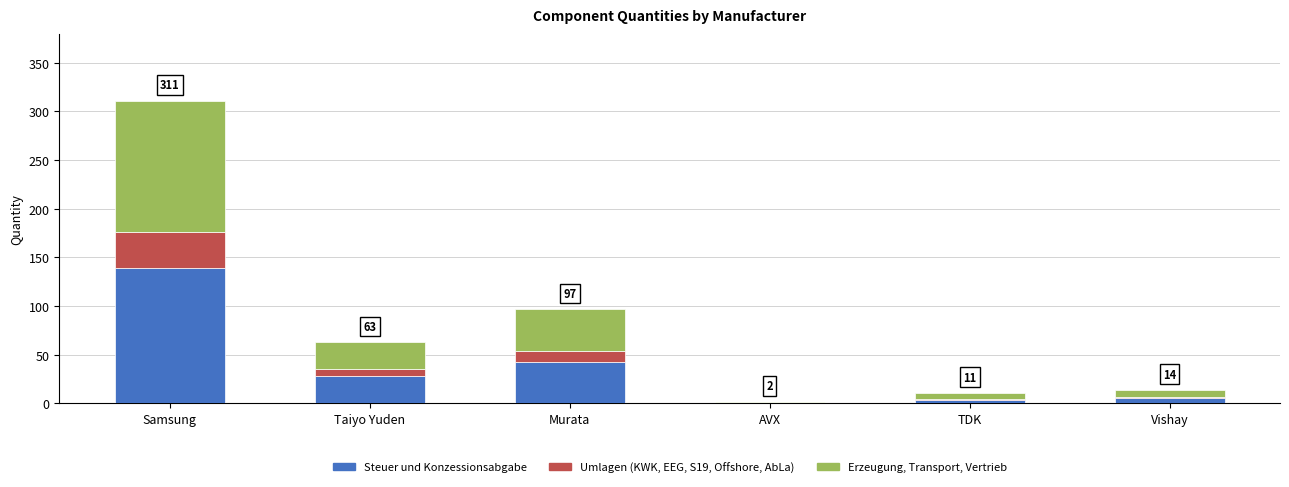

The value of Steuer und Konzessionsabgabe at Taiyo Yuden is 28. True or false?

True